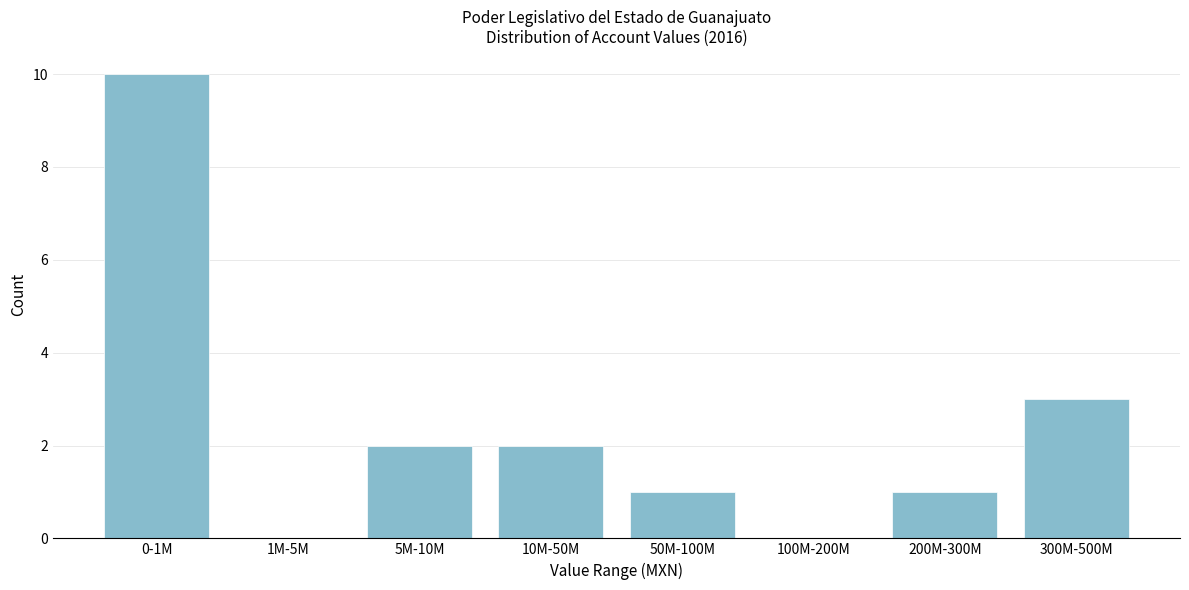

Reading left to right, list all the values displayed in this chart.

0-1M=10	1M-5M=0	5M-10M=2	10M-50M=2	50M-100M=1	100M-200M=0	200M-300M=1	300M-500M=3